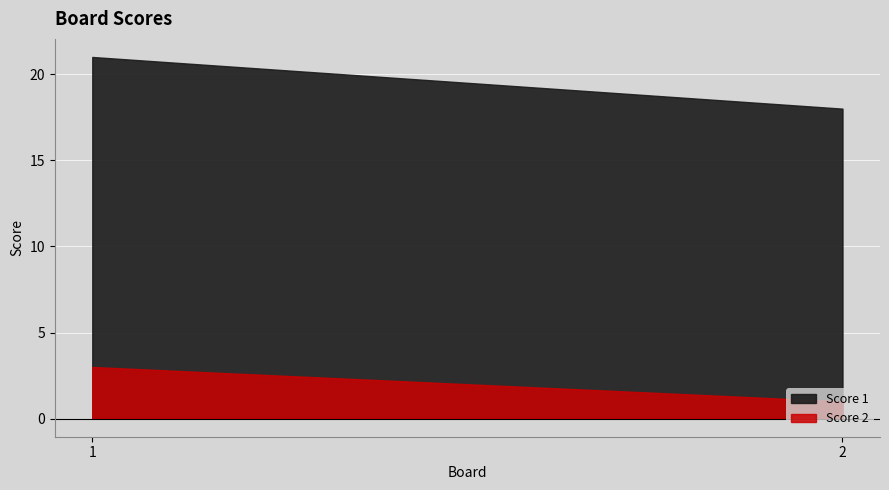

How many data points does each series have?

2